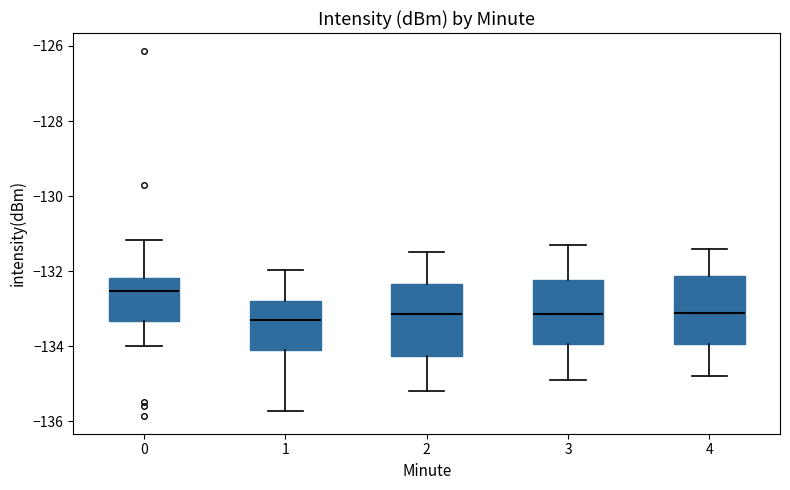

Where is the upper edge of the box at x = 4 on the y-axis? The values are not printed on the chart, so give them approximately, as read against the axis.

-132.2